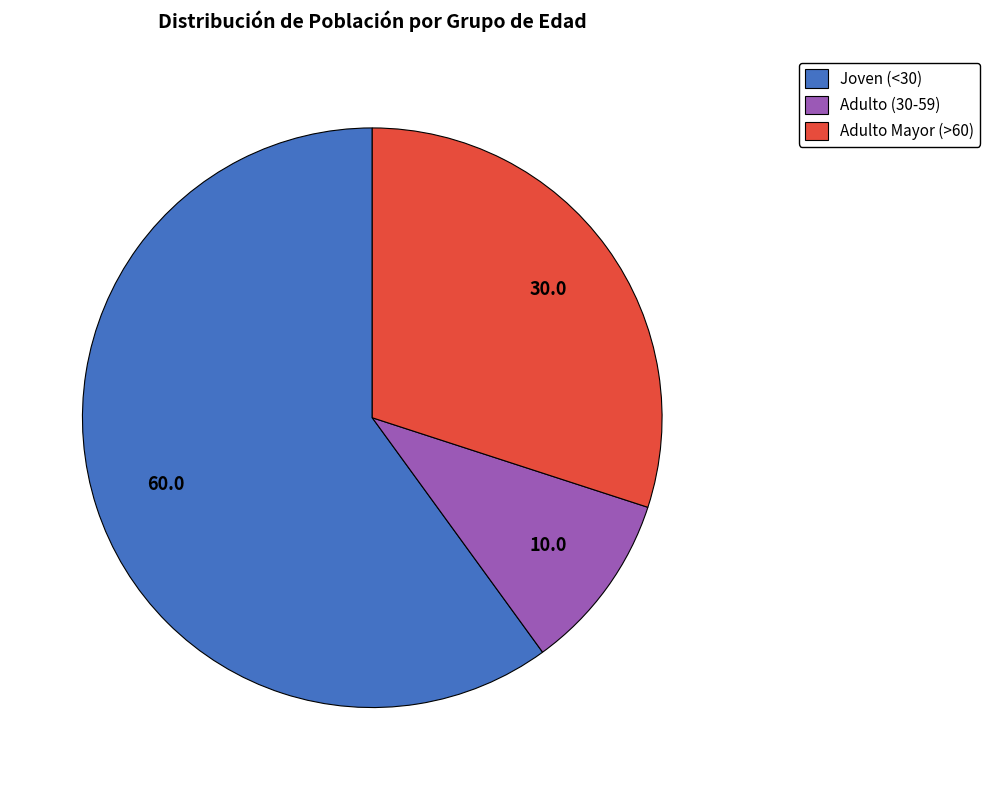

Count the number of slices in the pie.

3